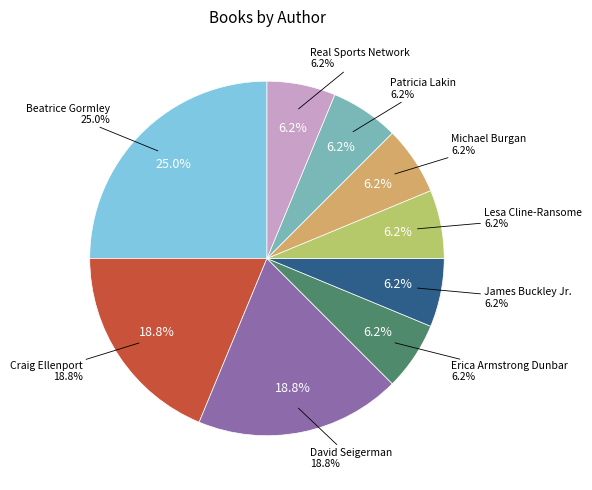

Between Lesa Cline-Ransome and James Buckley Jr., which is larger?

Lesa Cline-Ransome